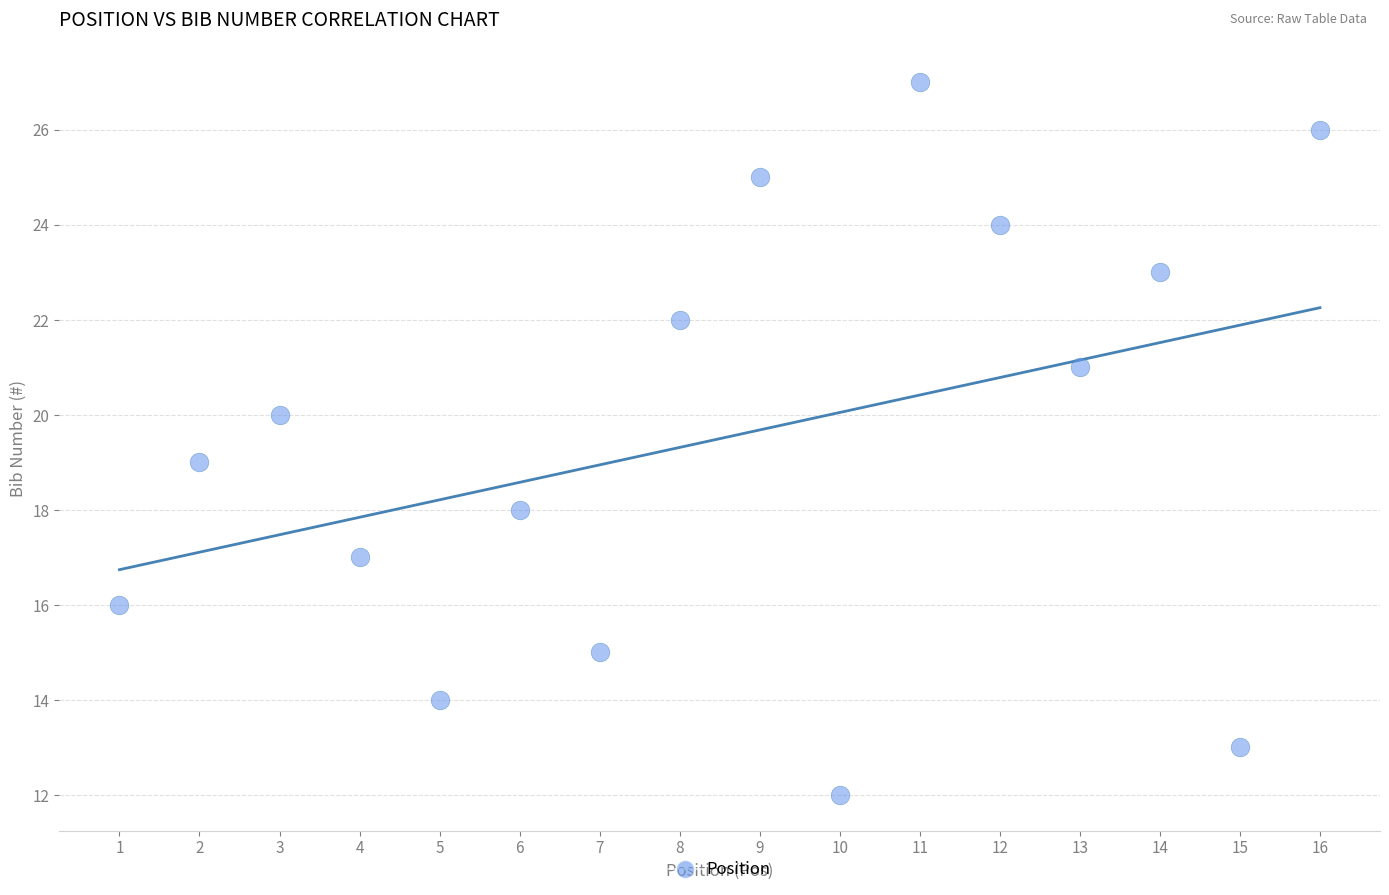

What is the range of Y values (max minus min)?

15